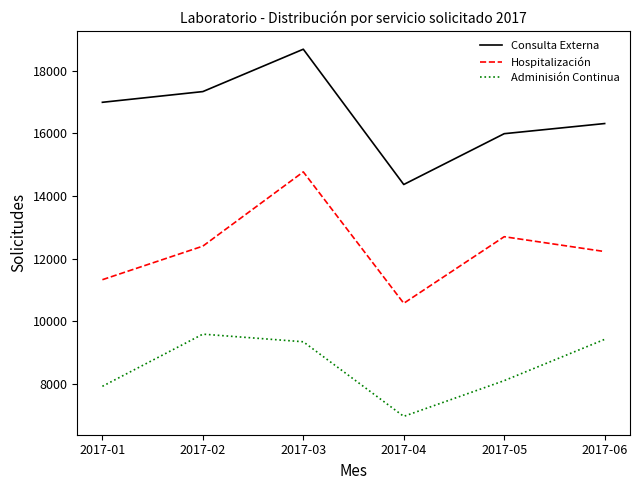

How many distinct data groups are displayed?

3